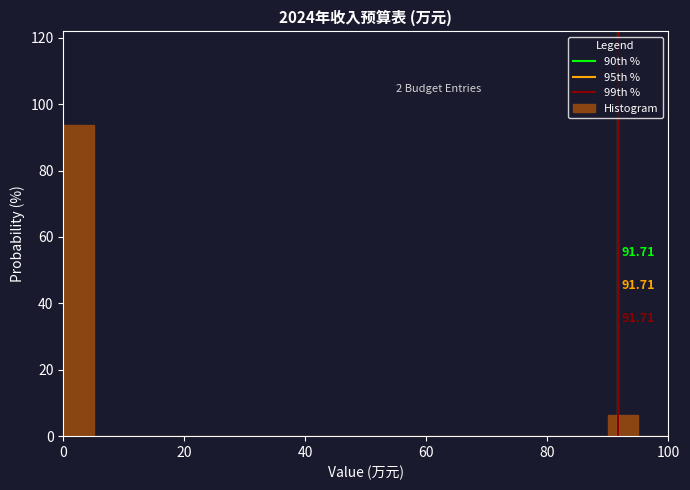

Read against the x-axis, roughly where is the centre of the tallest bar?

2